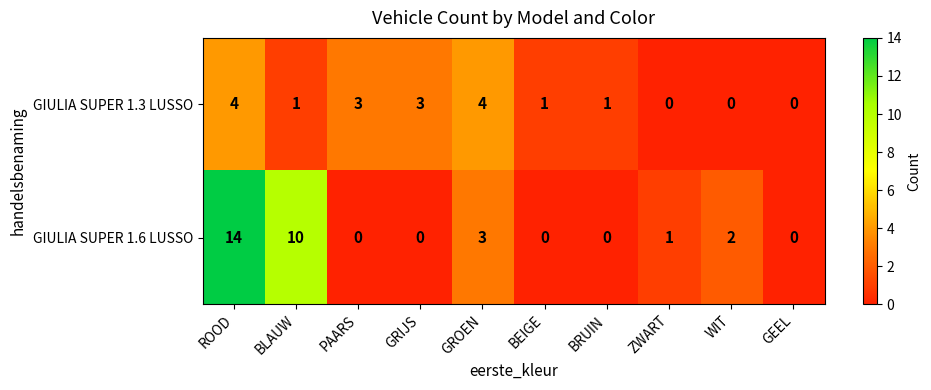

List the series in order of their peak value, lowest first.

GIULIA SUPER 1.3 LUSSO, GIULIA SUPER 1.6 LUSSO